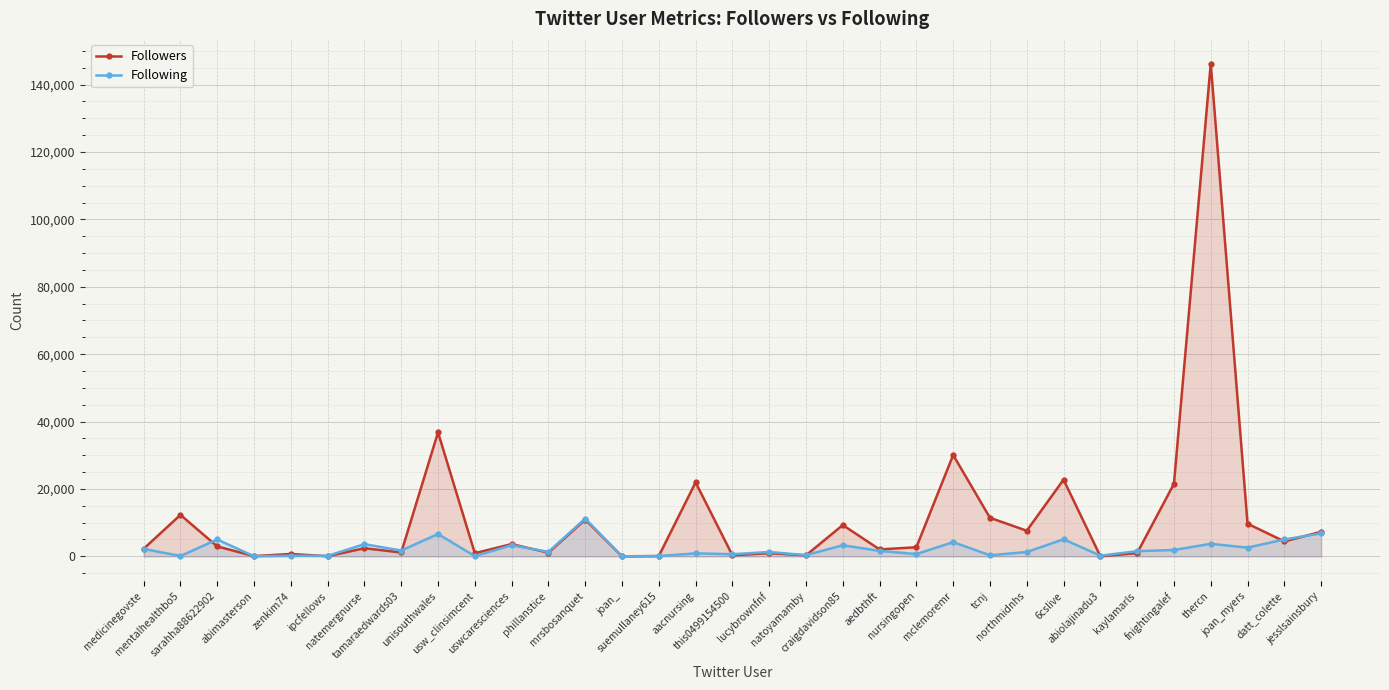

Is it true that Following equals 4216 at mclemoremr?

True